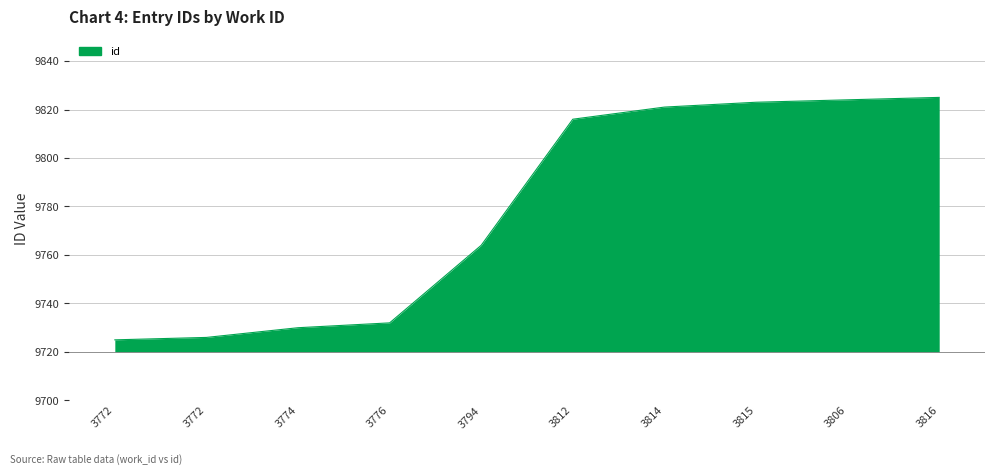

The value at 3815 is 4121. True or false?

False